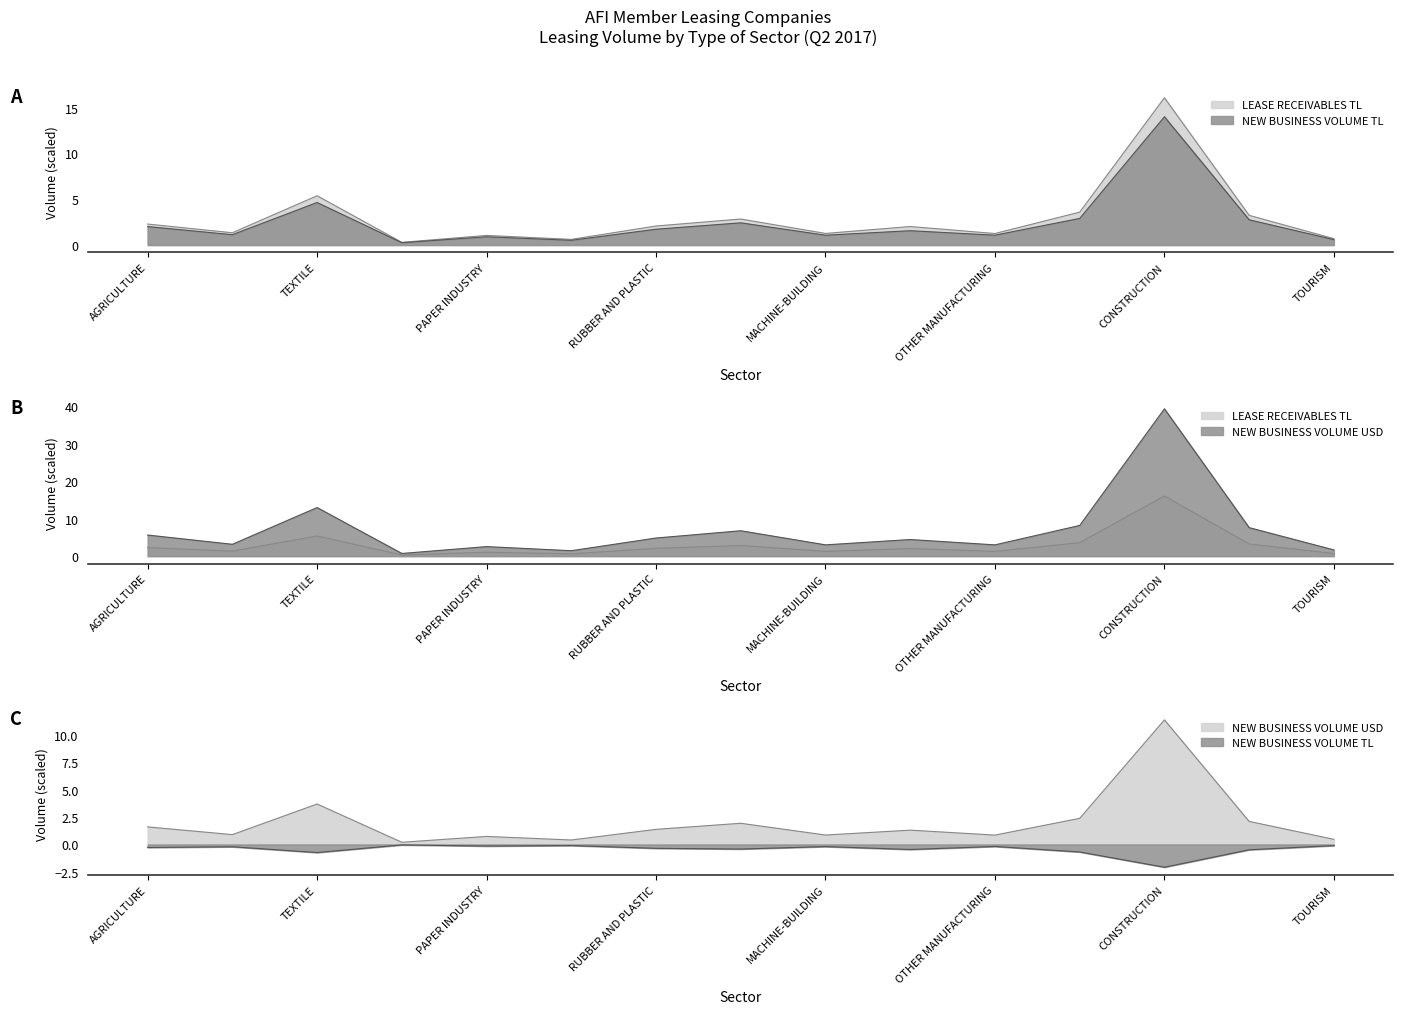

Between RUBBER AND PLASTIC and MACHINE-BUILDING, which is larger?

RUBBER AND PLASTIC